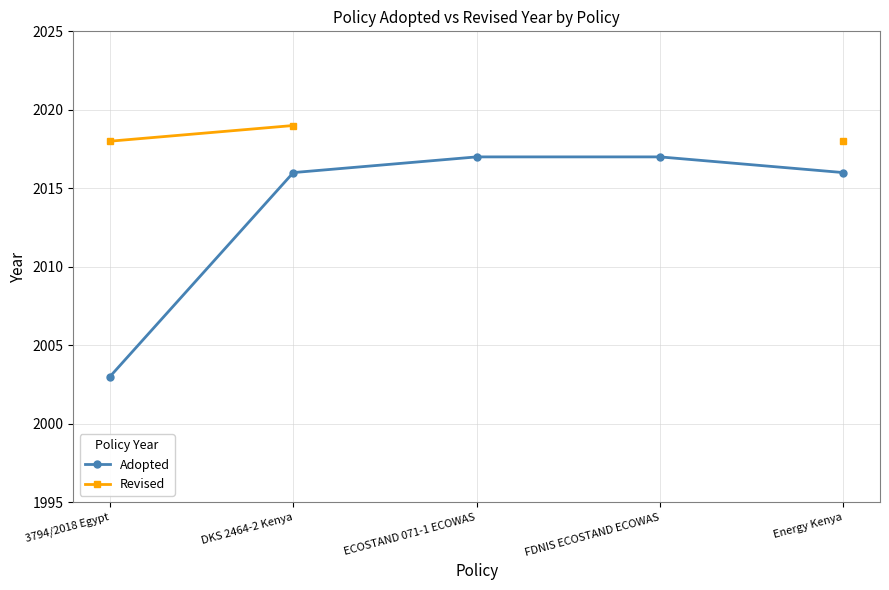

Which category has the highest value in the Revised series?

DKS 2464-2 Kenya